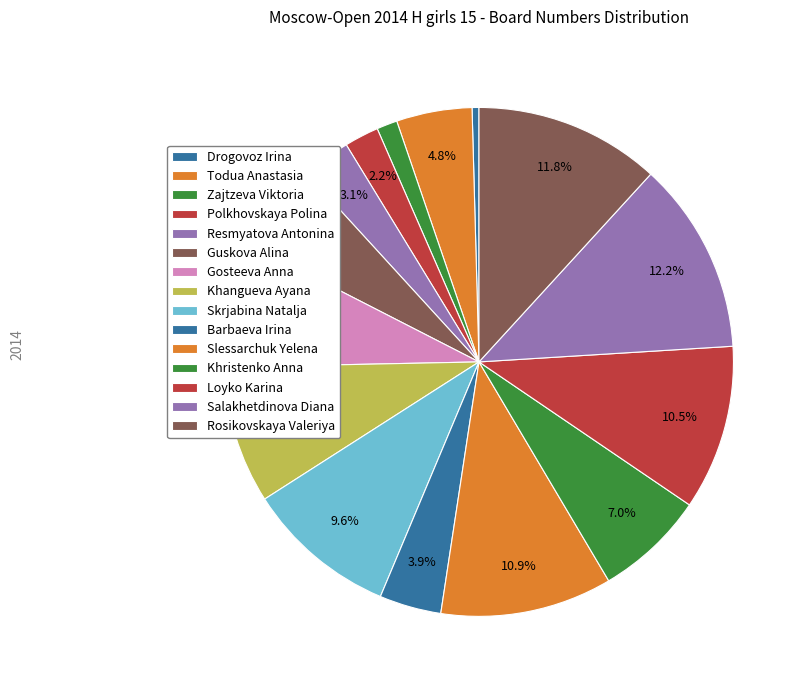

Between Drogovoz Irina and Khangueva Ayana, which is larger?

Khangueva Ayana